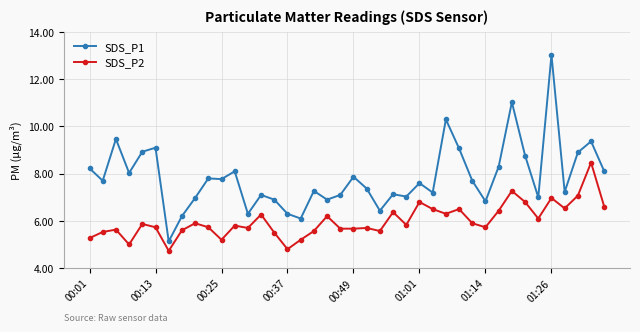

Count the number of categories in the chart.

40